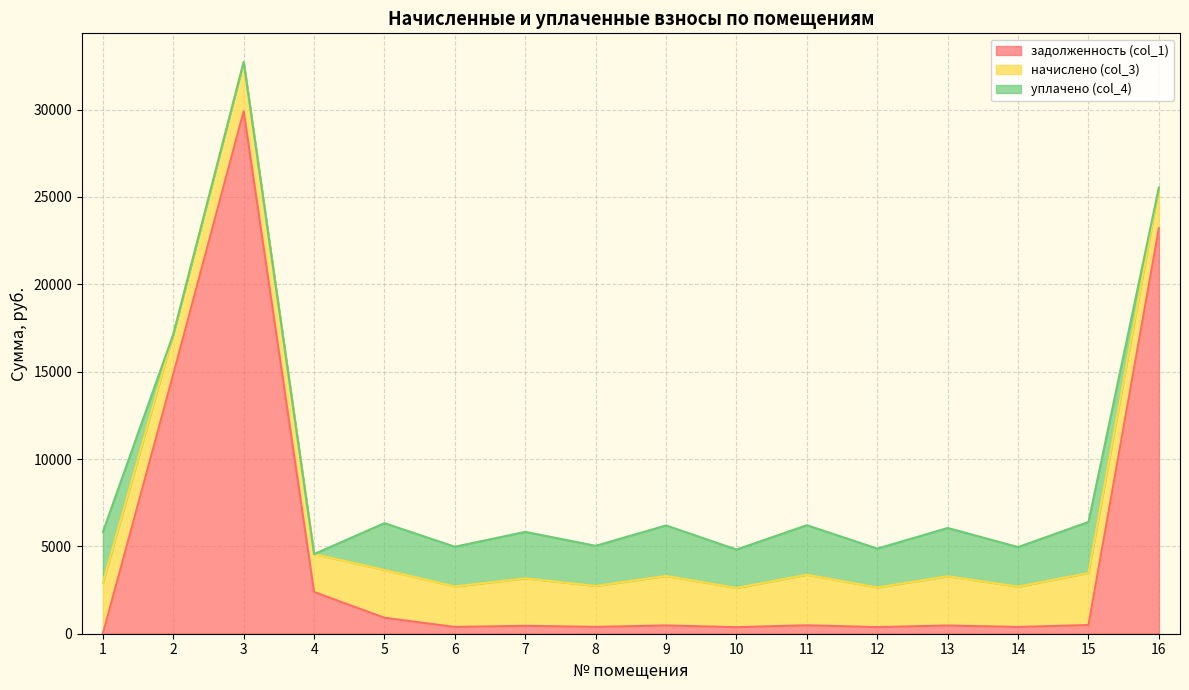

What is the greatest value displayed?

29908.1